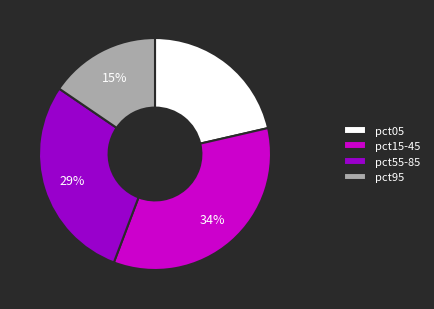

To the nearest percent, what is the difference between the largest and smallest slice percentages?

19%